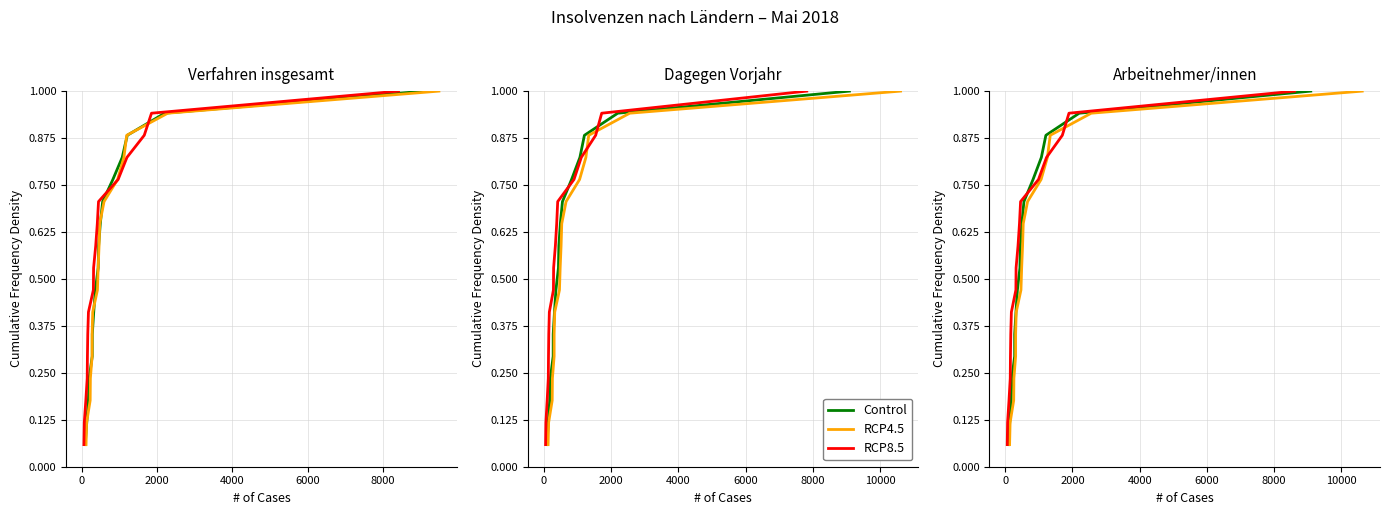

Which category has the highest value in the RCP4.5 series?

16